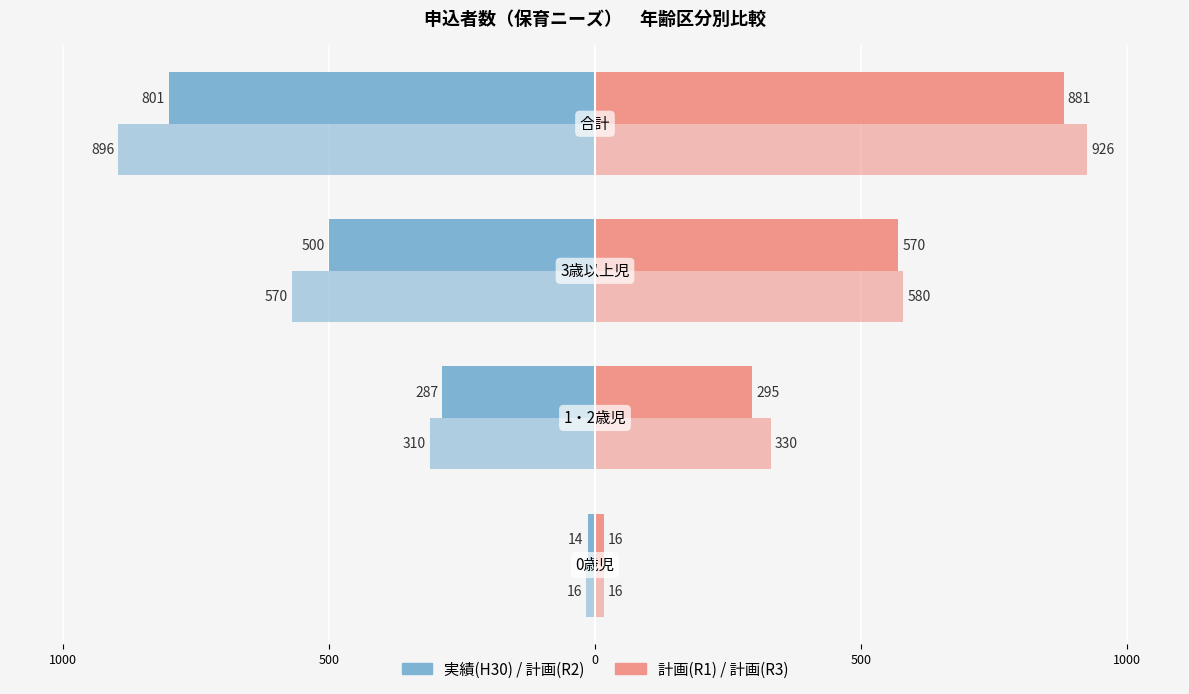

How many bars are there in total?

16